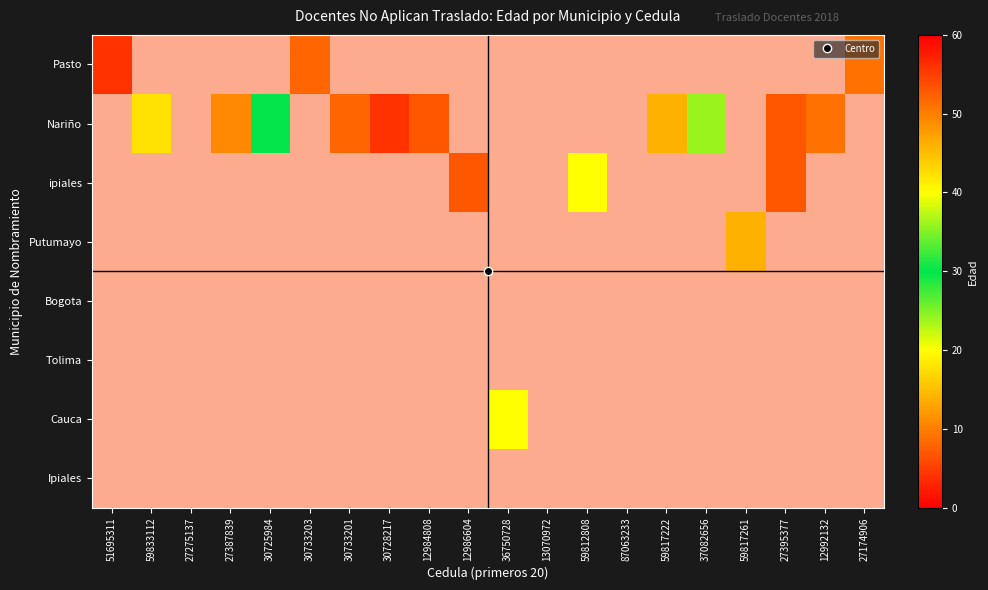

Rank the series by their maximum value, from lowest to highest.

Pasto, Nariño, ipiales, Putumayo, Bogota, Tolima, Cauca, Ipiales